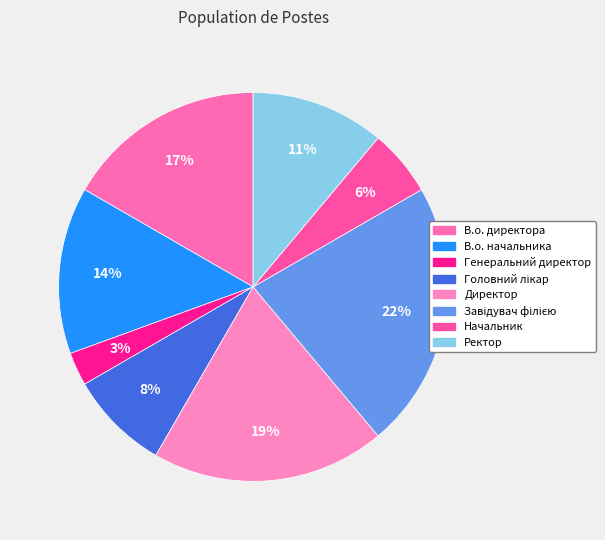

To the nearest percent, what percentage of the pie is В.о. начальника?

14%